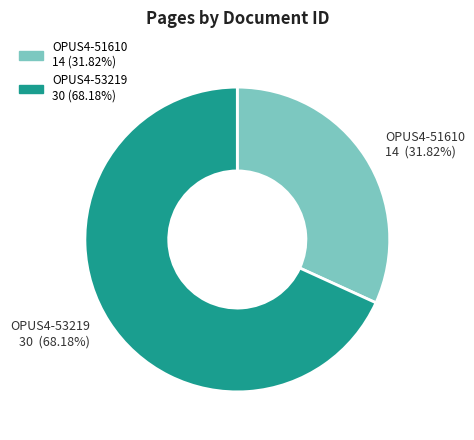

Which slice is the largest?

OPUS4-53219